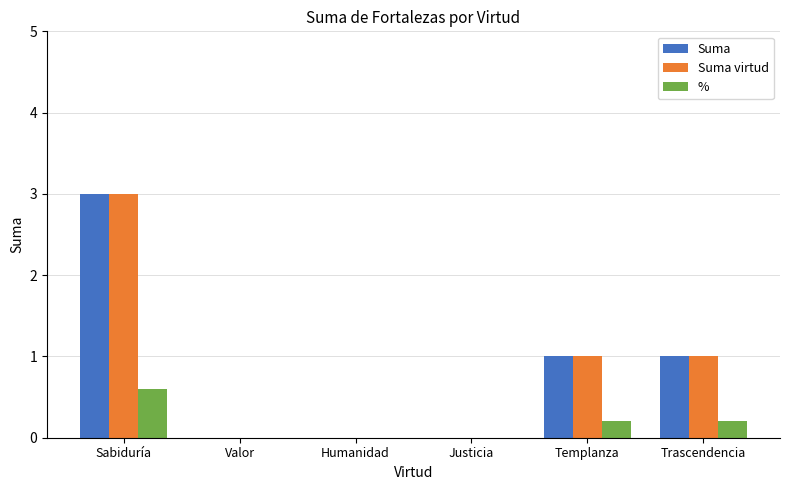

Is the value of % at Valor greater than the value of Suma virtud at Trascendencia?

No